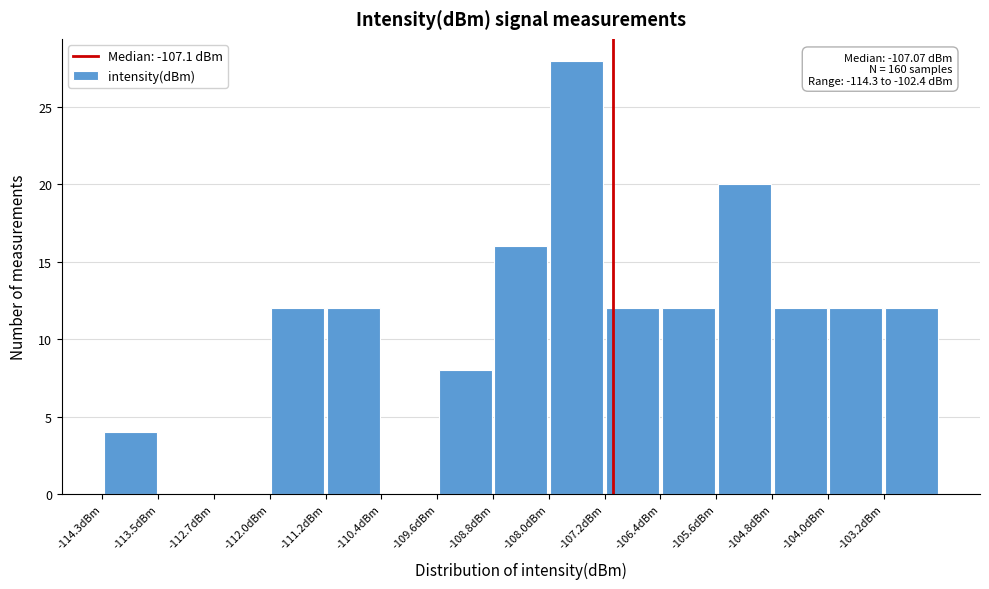

Which range on the x-axis has the tallest bar?

-108.0 to -107.2